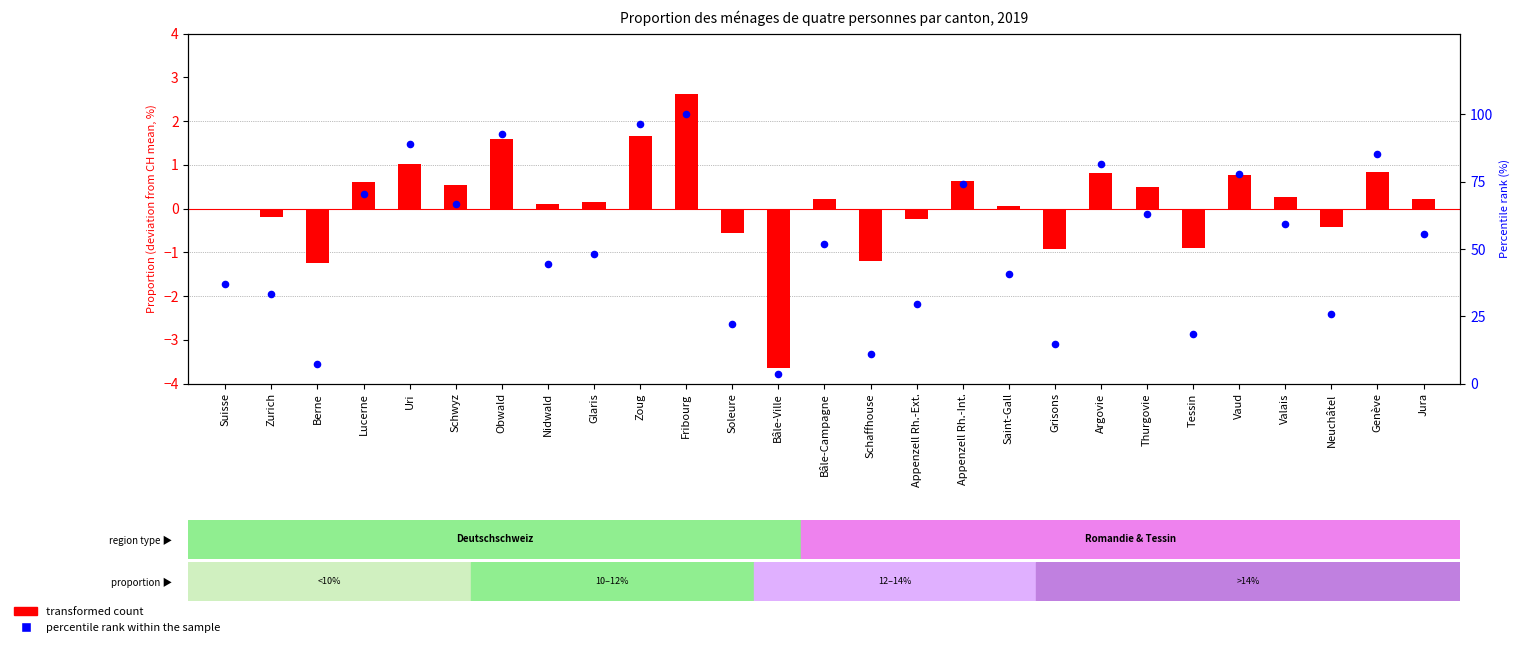

At which category is the sum across all series the highest?

Fribourg